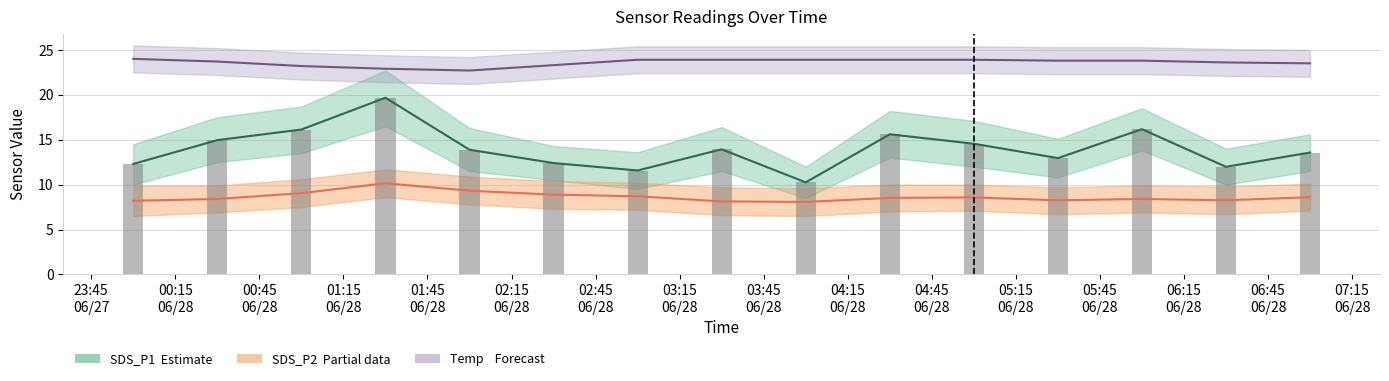

What is the minimum value for SDS_P2?

8.1